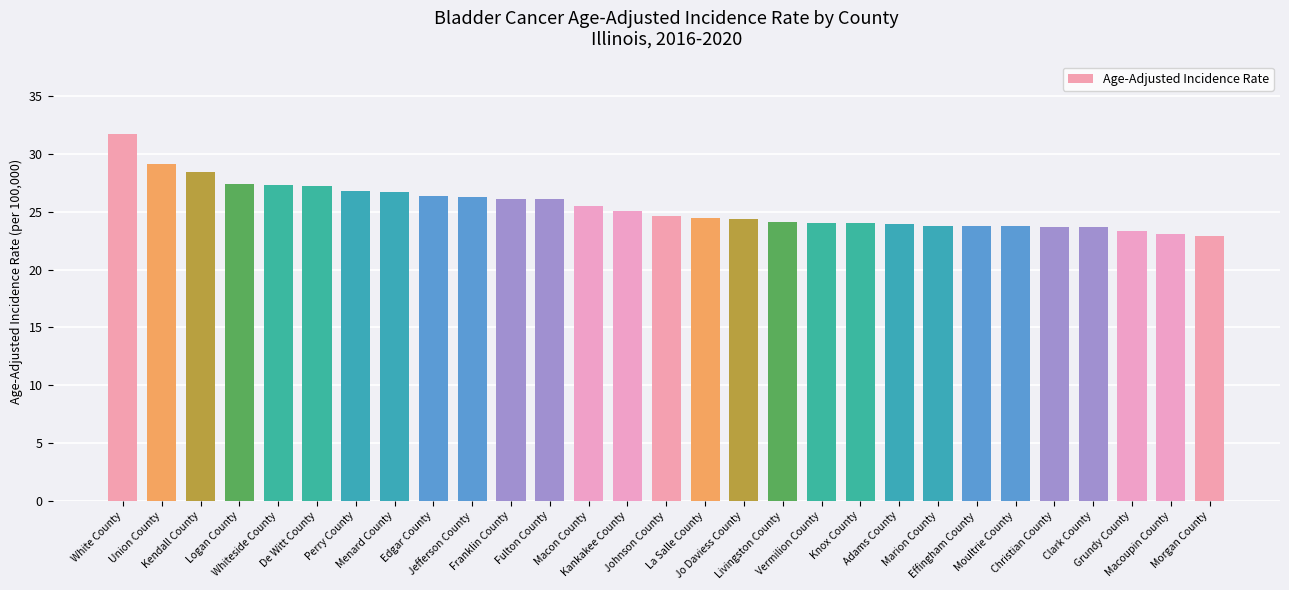

What is the sum of all values?

737.7